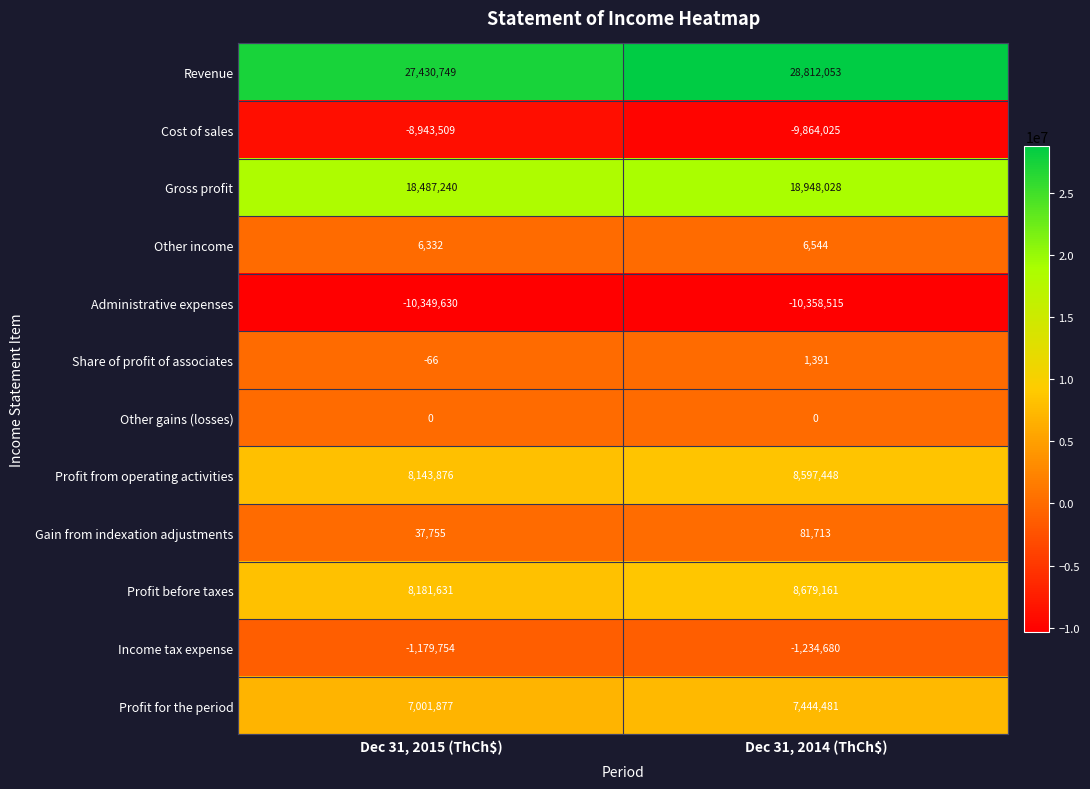

At which category does the chart reach its peak across all series?

Dec 31, 2014 (ThCh$)